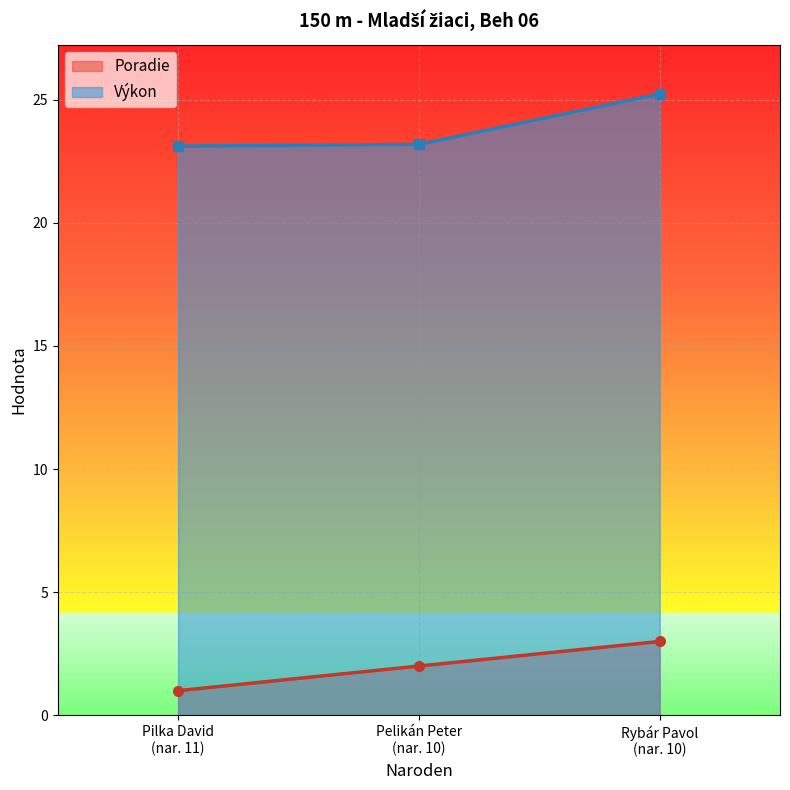

What is the difference between the maximum and second lowest values in the Výkon series?

2.1